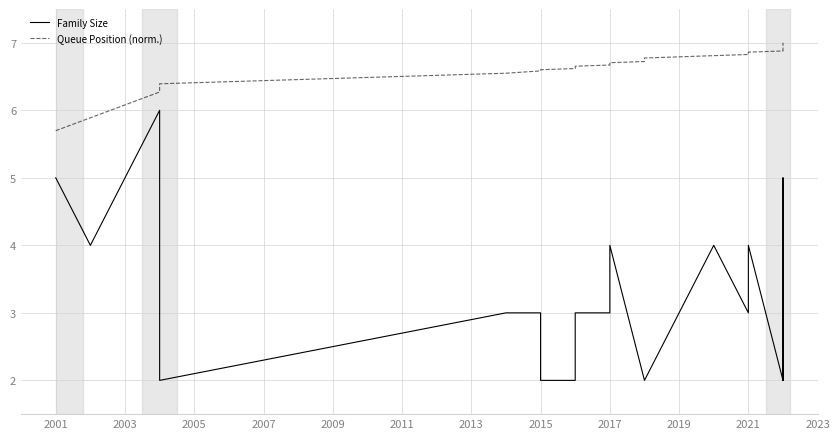

How many lines are shown in the chart?

2